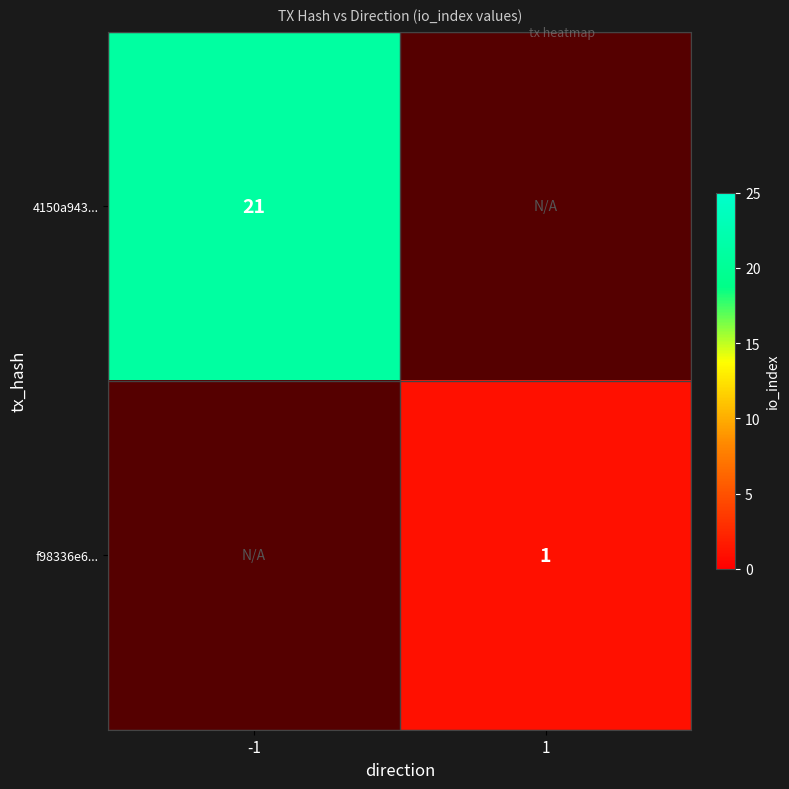

The f98336e6... series shows 1 at 1. True or false?

True